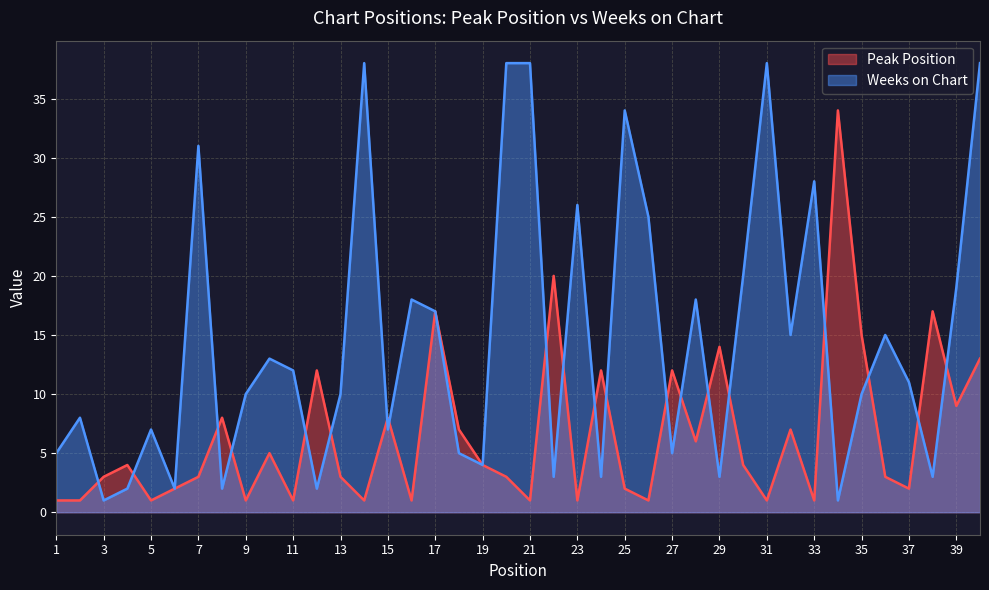

Between 5 and 26, which series saw the biggest shift?

Weeks on Chart